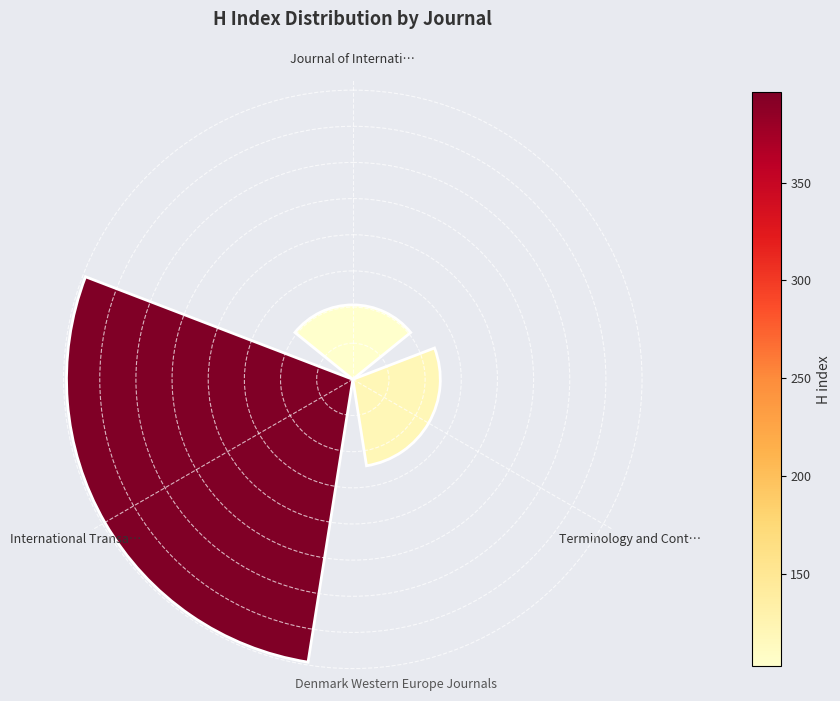

Are the bars horizontal?

No